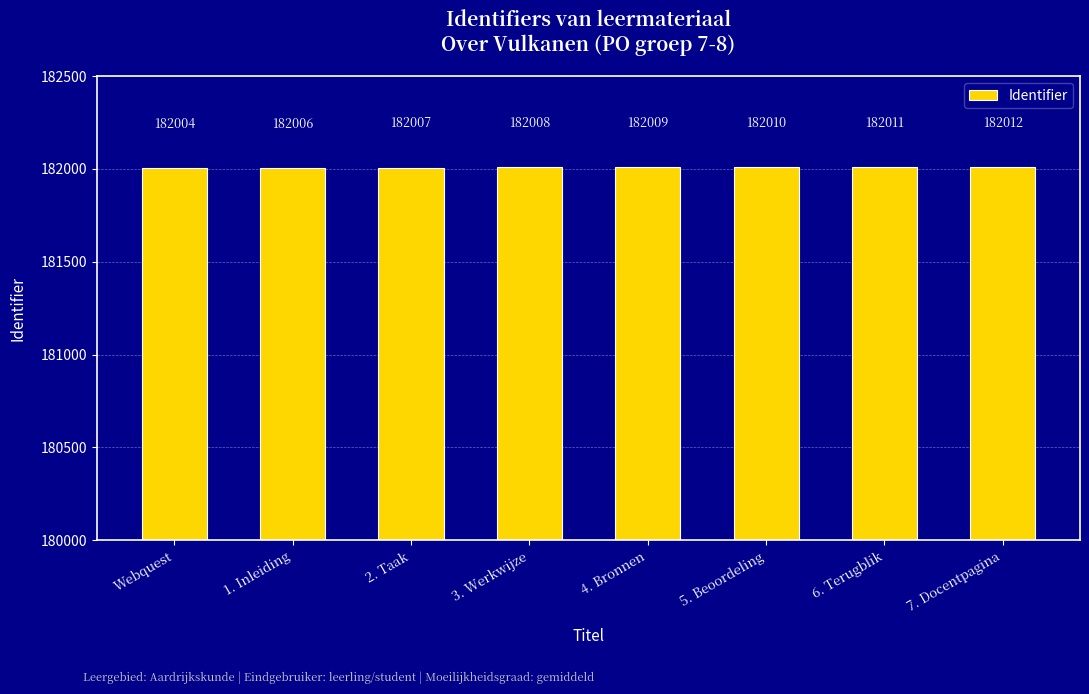

How many data points are less than 182009?

4